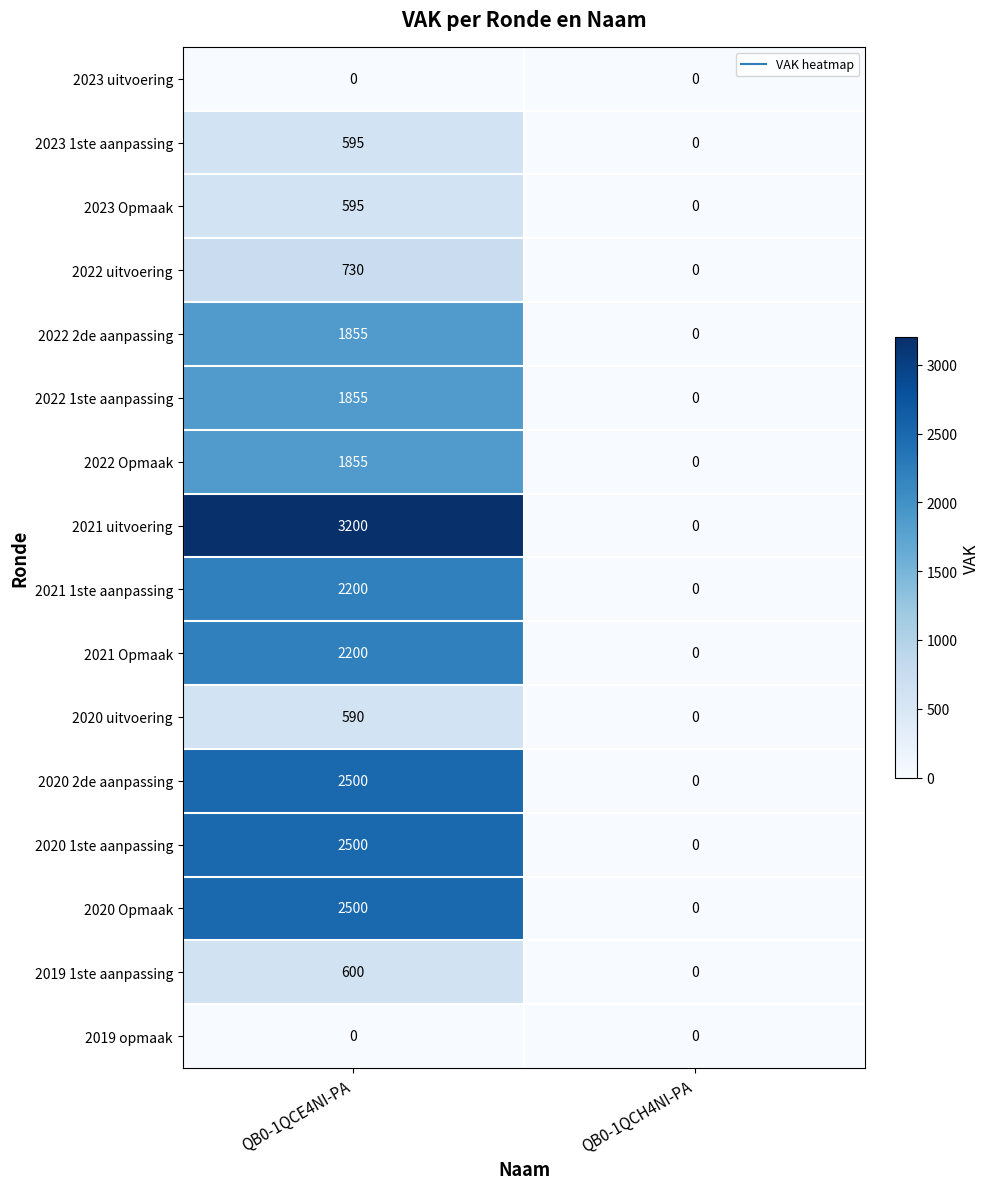

Where is 2022 1ste aanpassing nearest to the value 927?

QB0-1QCH4NI-PA